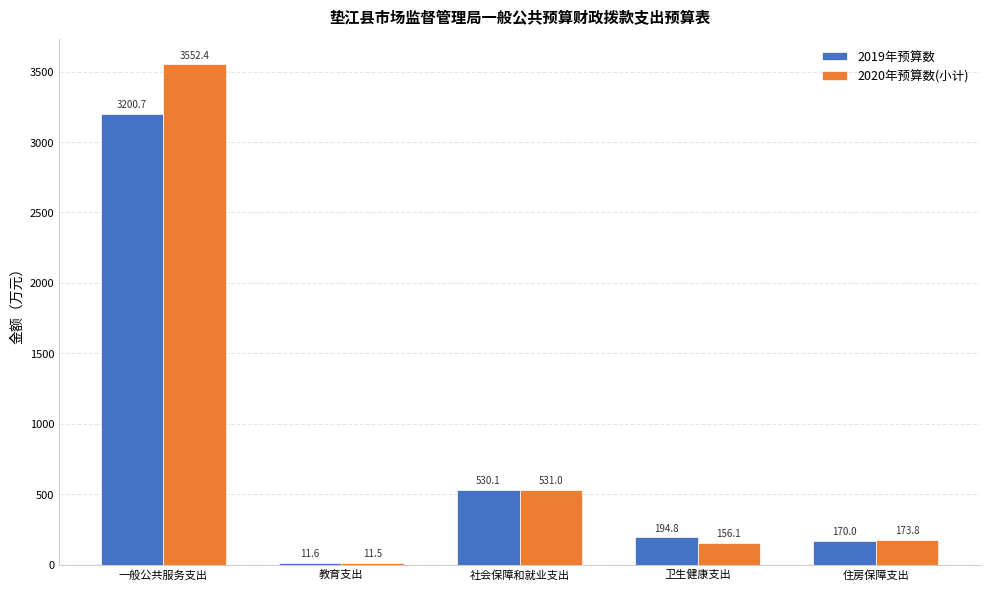

How many groups of bars are there?

5